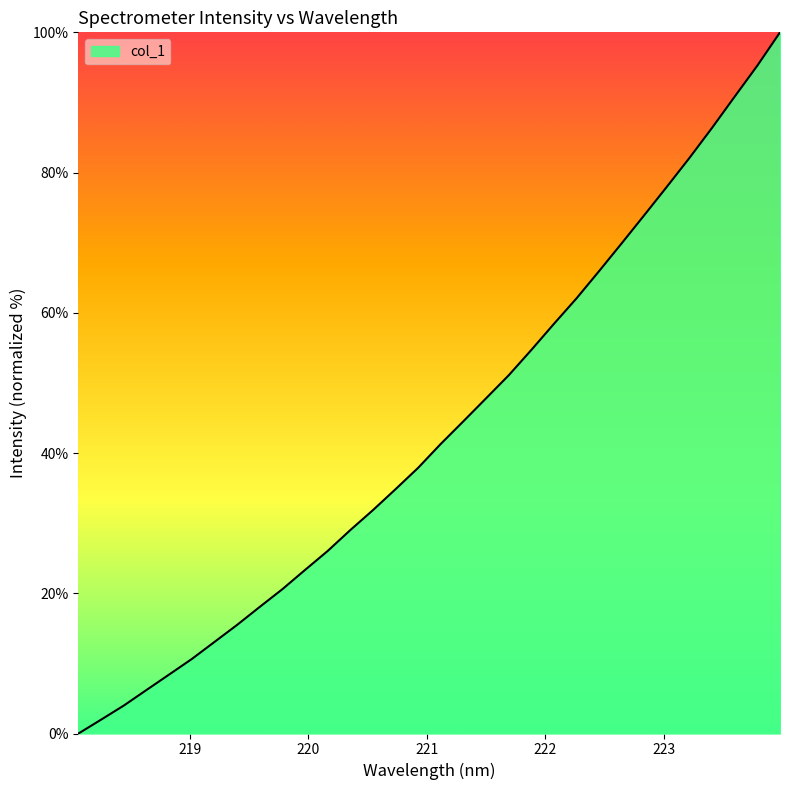

Does the chart display data point markers on the line(s)?

No